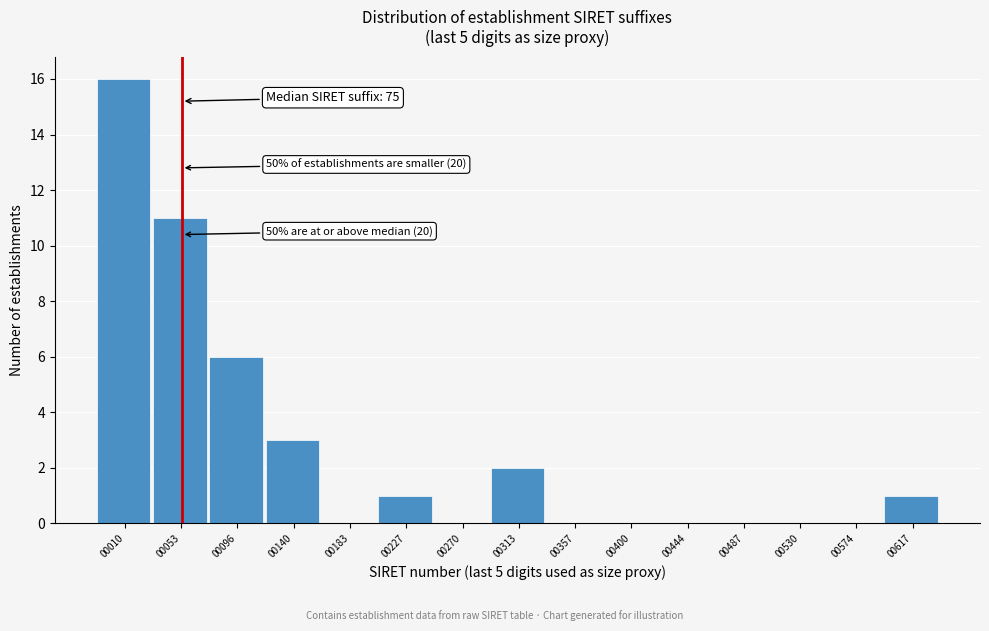

Reading right to left, extract all data points from this chart.

00617=1	00574=0	00530=0	00487=0	00444=0	00400=0	00357=0	00313=2	00270=0	00227=1	00183=0	00140=3	00096=6	00053=11	00010=16